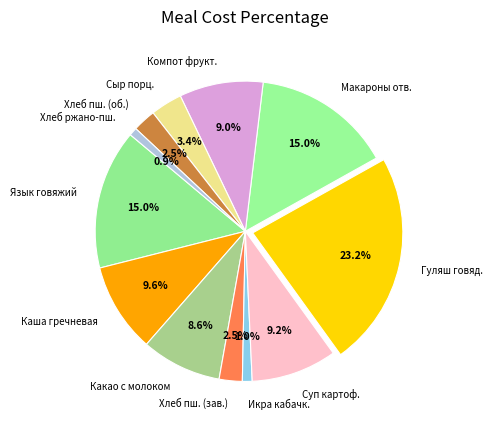

Approximately how many times larger is the value at Хлеб пш. (об.) compared to Компот фрукт.?

0.3